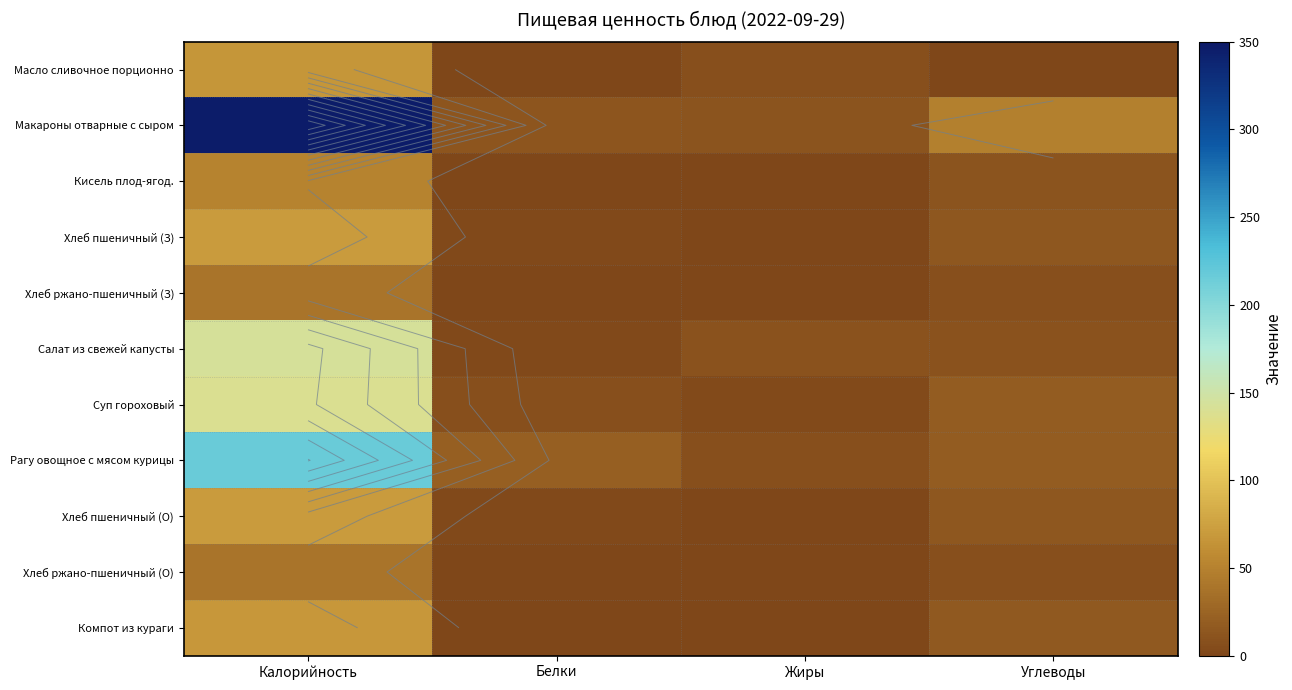

Count the number of categories in the chart.

4